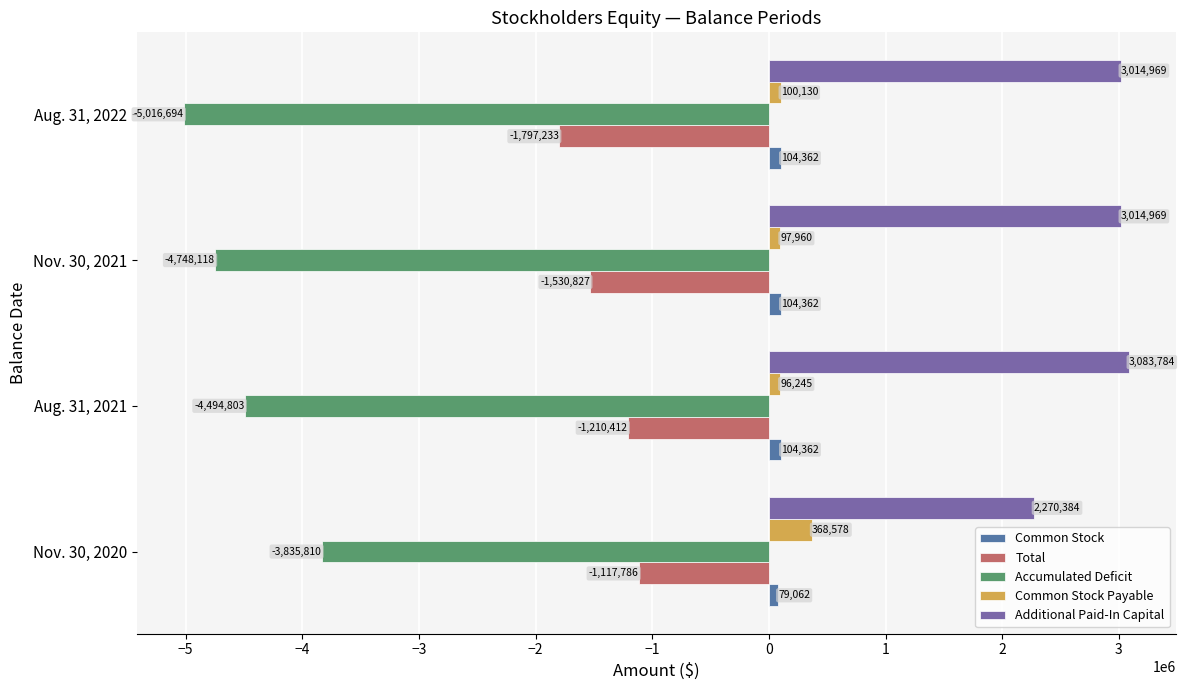

What are all the series names shown in the legend?

Common Stock, Total, Accumulated Deficit, Common Stock Payable, Additional Paid-In Capital